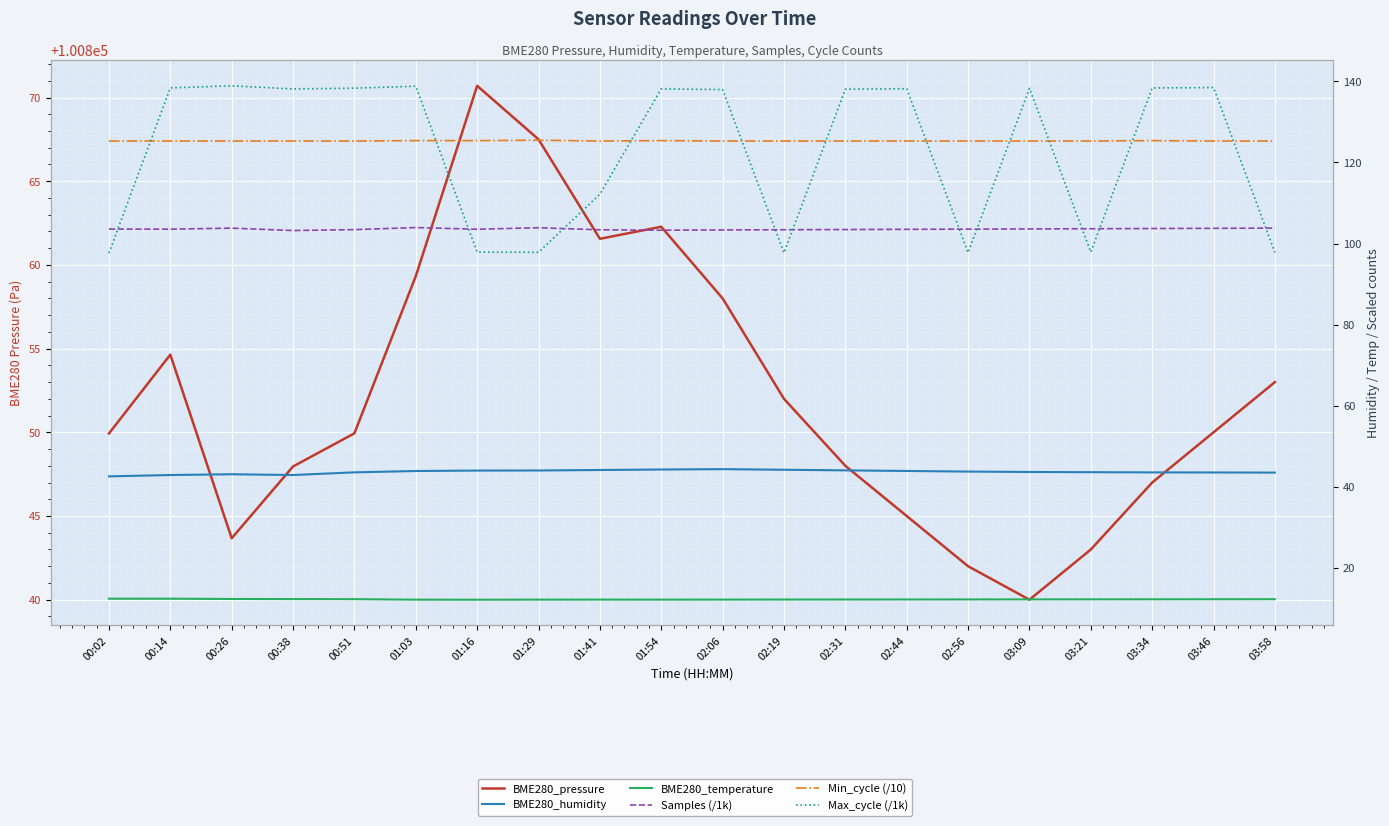

How many interior local valleys does the BME280_humidity series have?

1